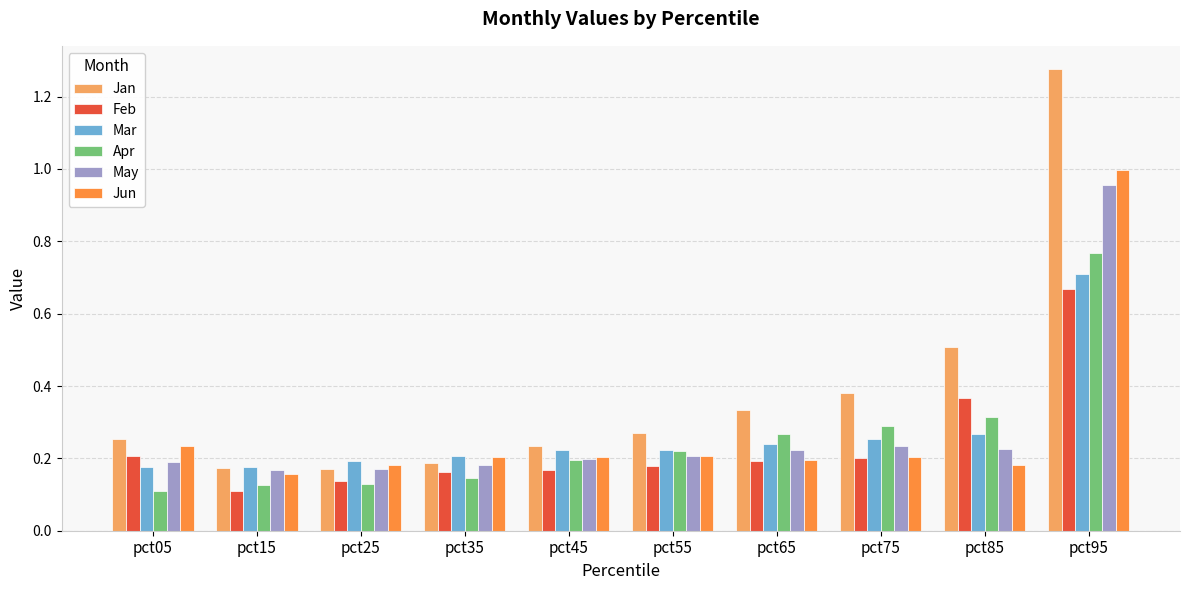

Which series has the widest spread of values?

Jan